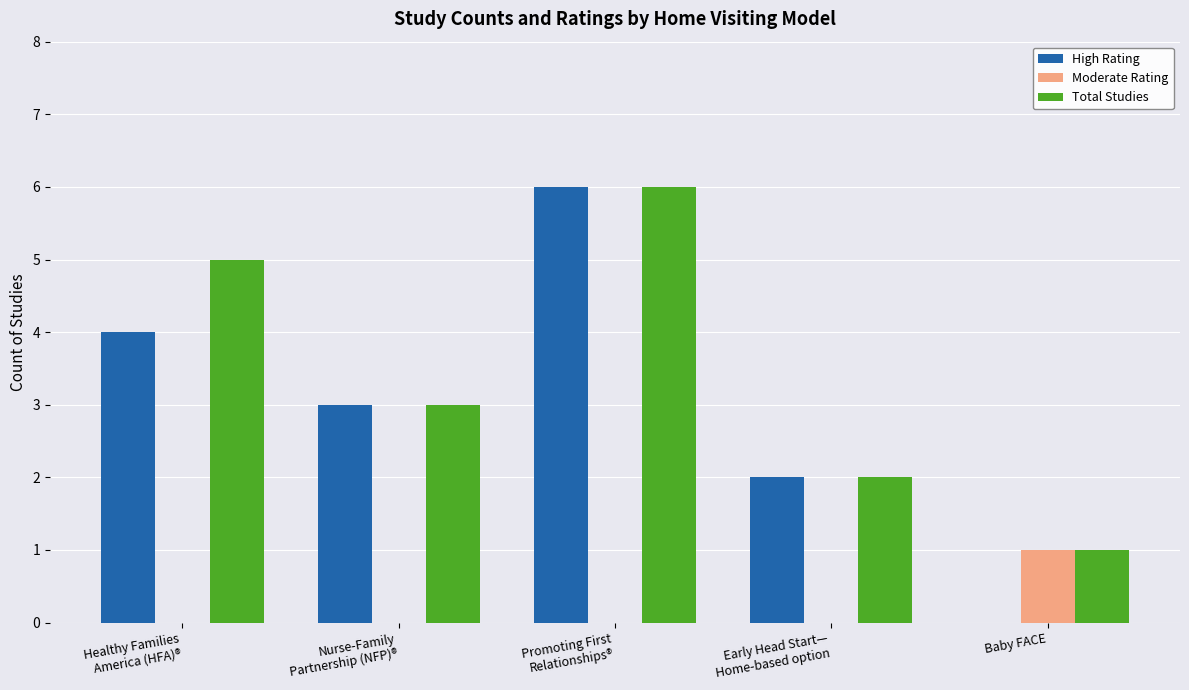

Reading left to right, what are all the values shown in this chart?

High Rating: 4	3	6	2	0
Moderate Rating: 0	0	0	0	1
Total Studies: 5	3	6	2	1